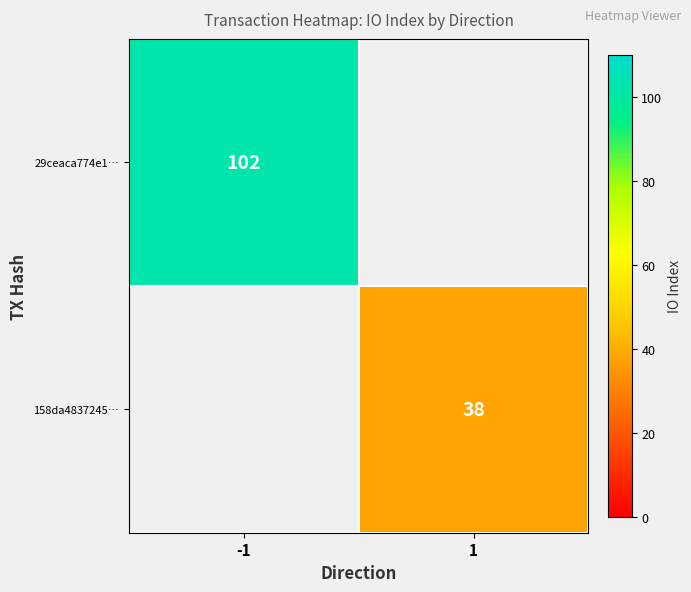

The 158da4837245… series shows 14 at 1. True or false?

False